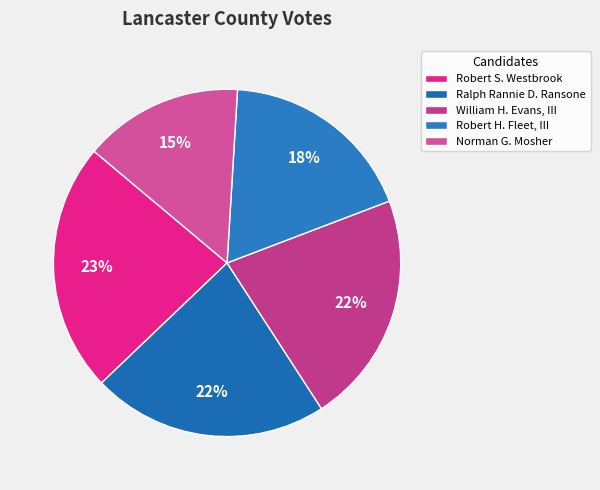

Which slice is the smallest?

Norman G. Mosher